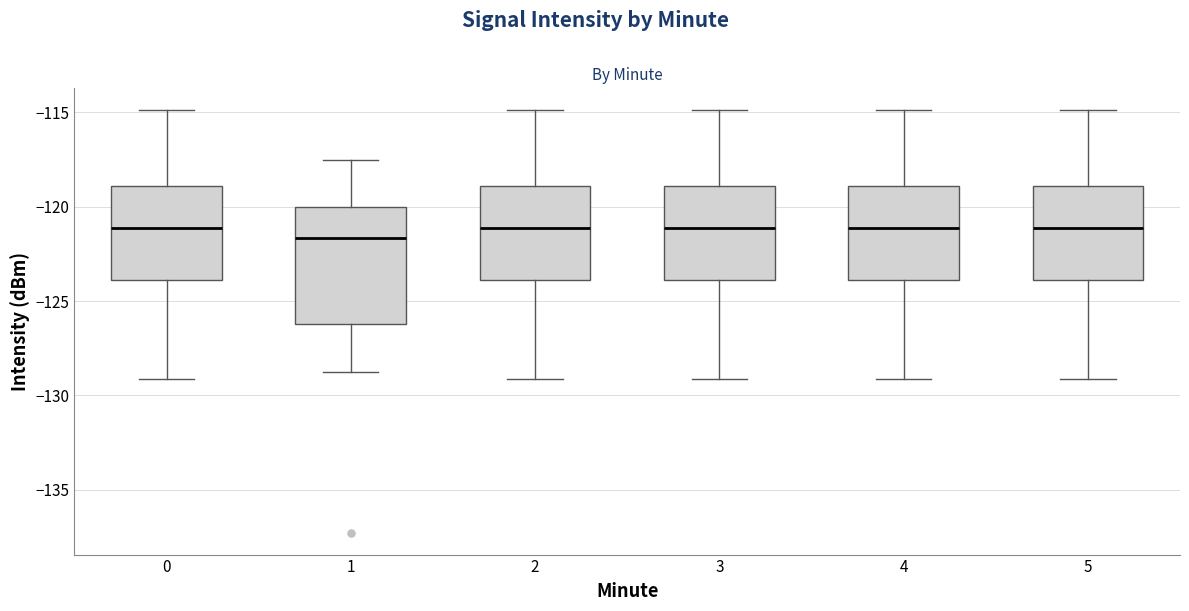

Which box's median line is the lowest?

1